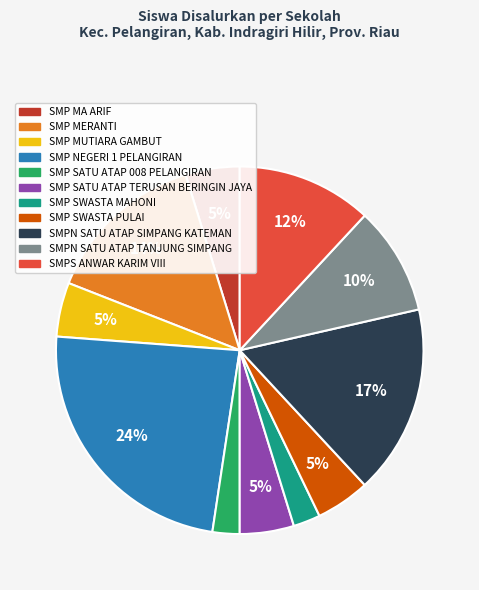

Which category has the biggest portion of the pie?

SMP NEGERI 1 PELANGIRAN